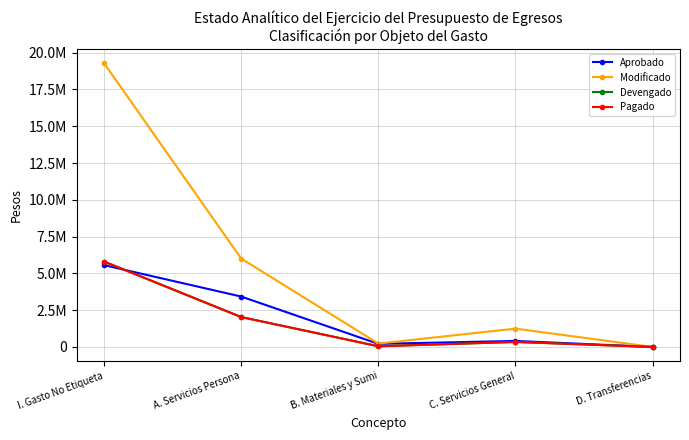

What is the label of the 1st point from the right?

D. Transferencias